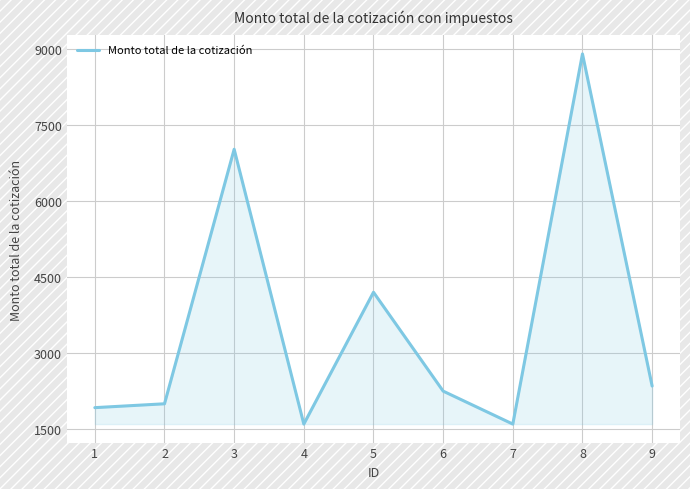

Reading left to right, list all the values displayed in this chart.

1=1924	2=2000	3=7020	4=1600	5=4200	6=2250	7=1600	8=8900	9=2350